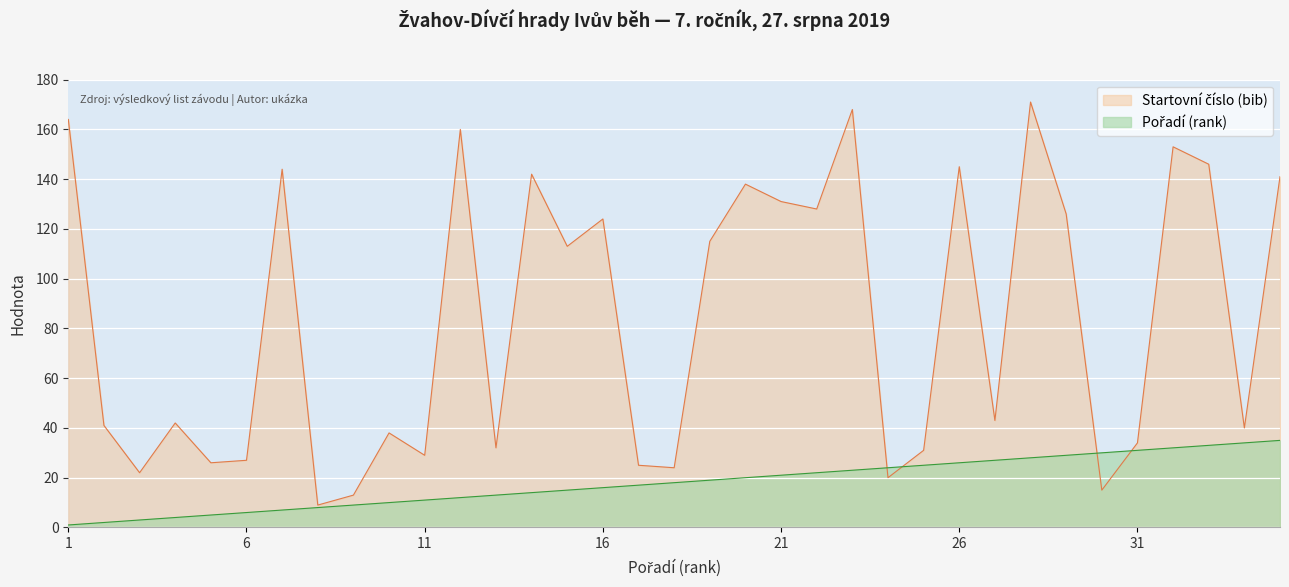

At how many categories does at least one series exceed 44?

17